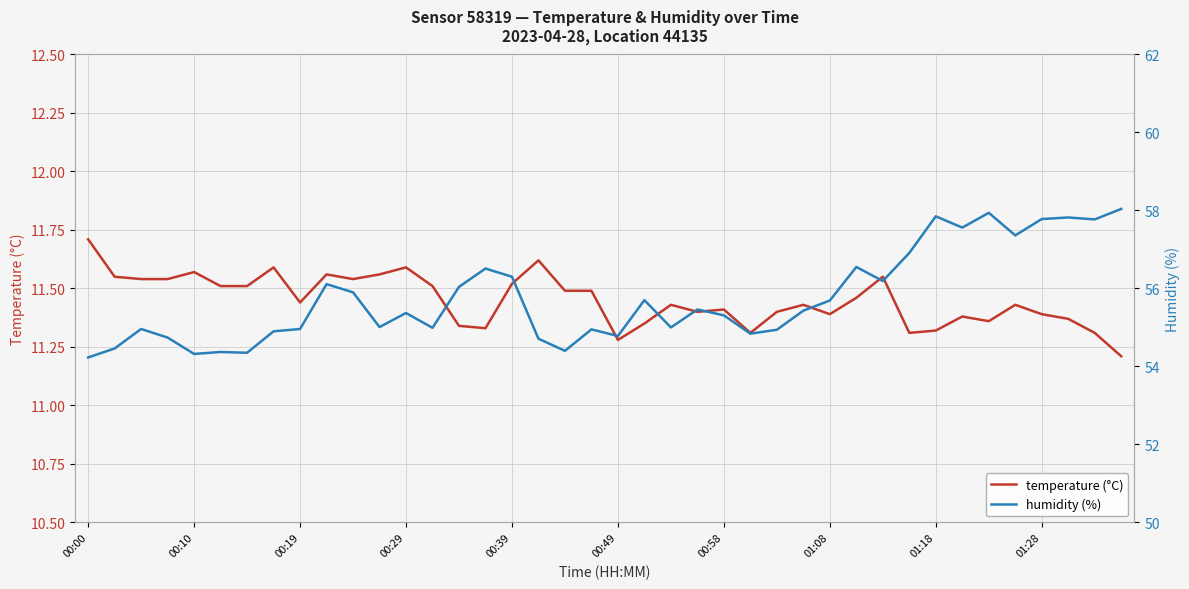

The value of temperature (°C) at 00:10 is 6.0. True or false?

False